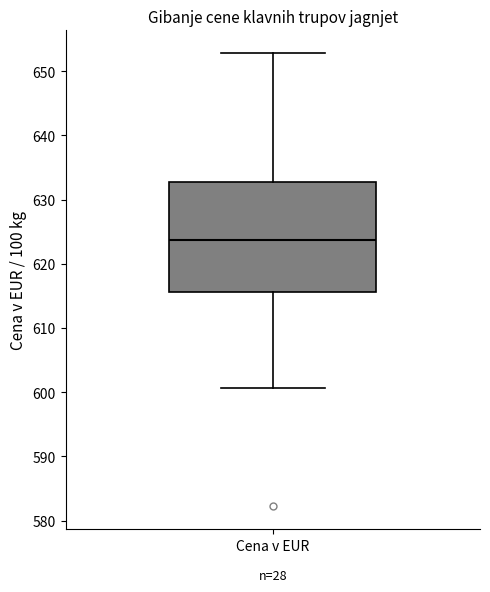

Read this box plot against the y-axis: the position of the median line, the range covered by the box, and the ends of both whiskers. The values are not printed on the chart, so give them approximately, as read against the axis.

median 624, box 616 to 633, whiskers 601 to 653